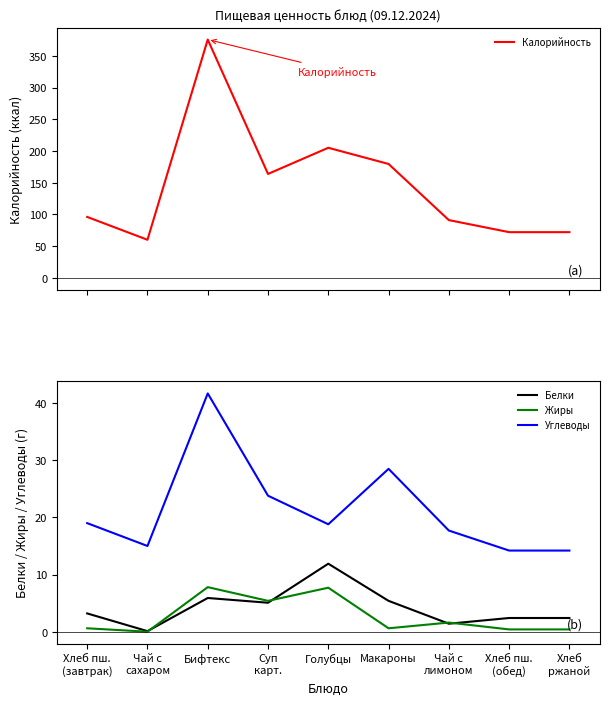

The Углеводы series shows 18.8 at Голубцы. True or false?

True